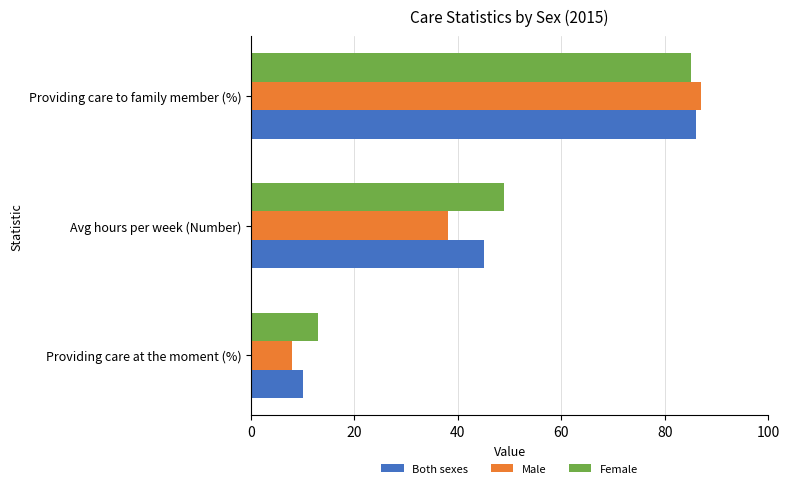

What is the average value of the Both sexes series?

47